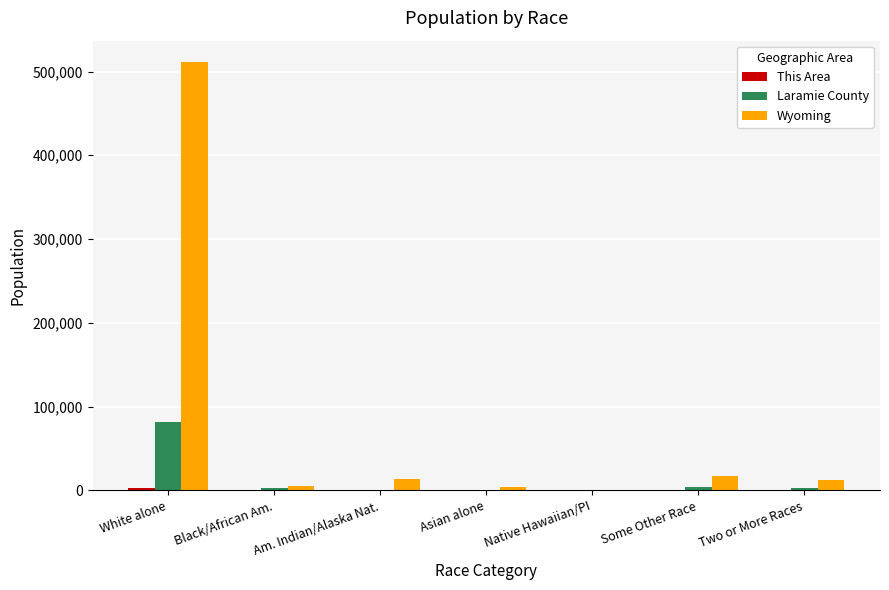

At which category is the sum across all series the highest?

White alone